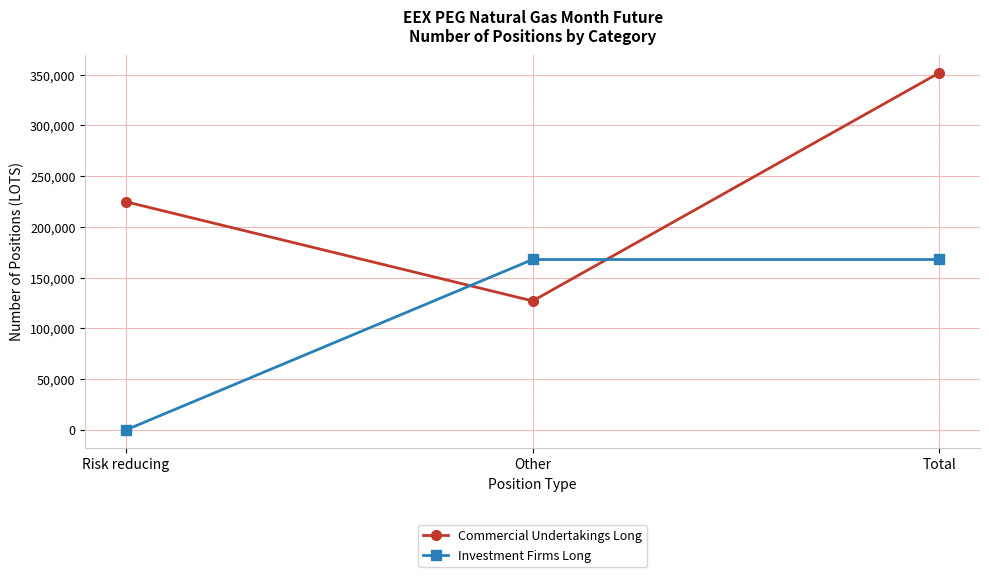

Reading right to left, transcribe all the data shown in this chart.

Commercial Undertakings Long: Total=351902	Other=127093	Risk reducing=224809
Investment Firms Long: Total=167939	Other=167939	Risk reducing=0